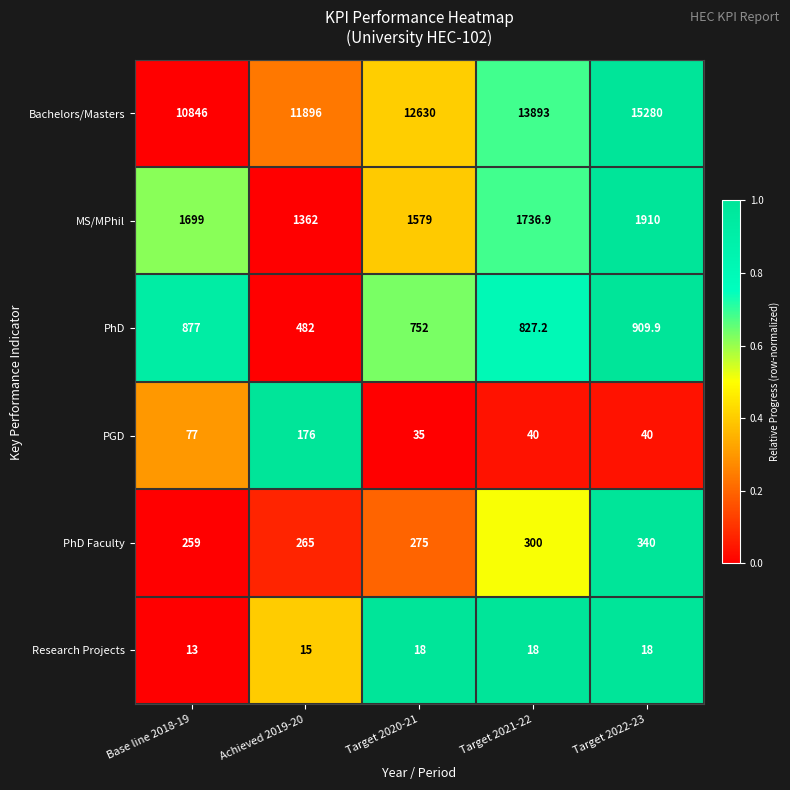

Is it true that PhD Faculty equals 300.0 at Target 2021-22?

True